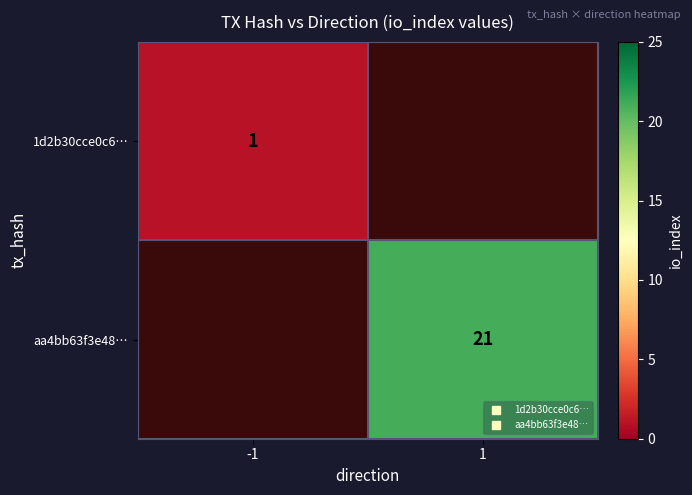

Where is 1d2b30cce0c6… nearest to the value 1?

-1